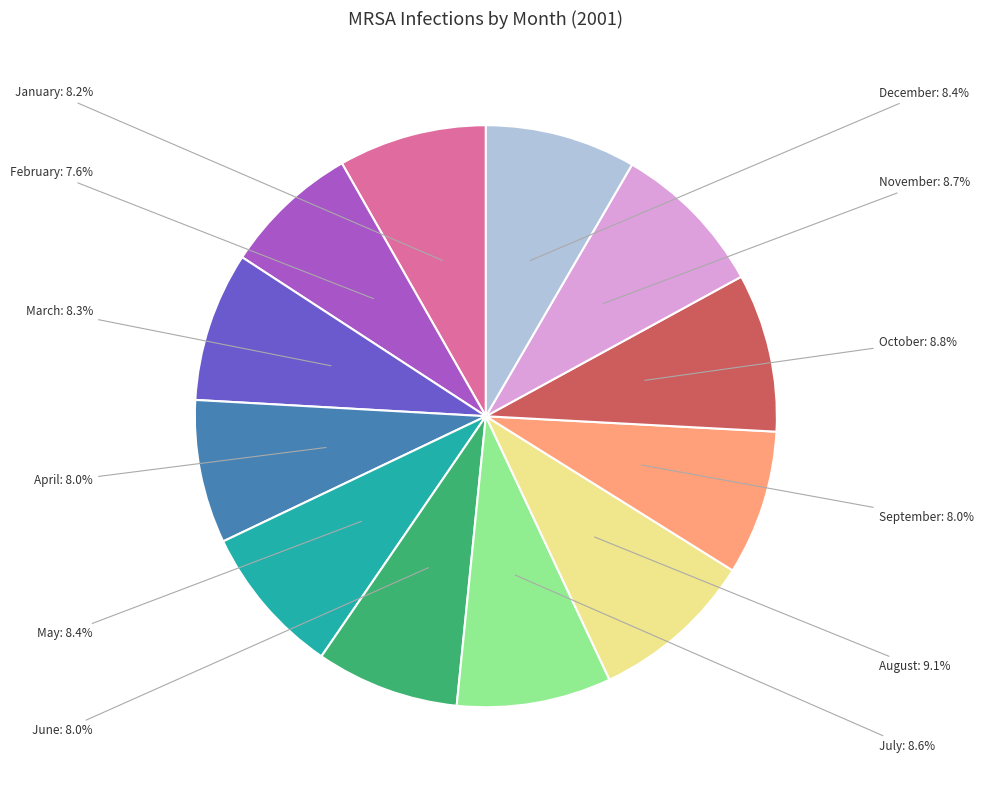

What percentage is the September slice, to the nearest percent?

8%